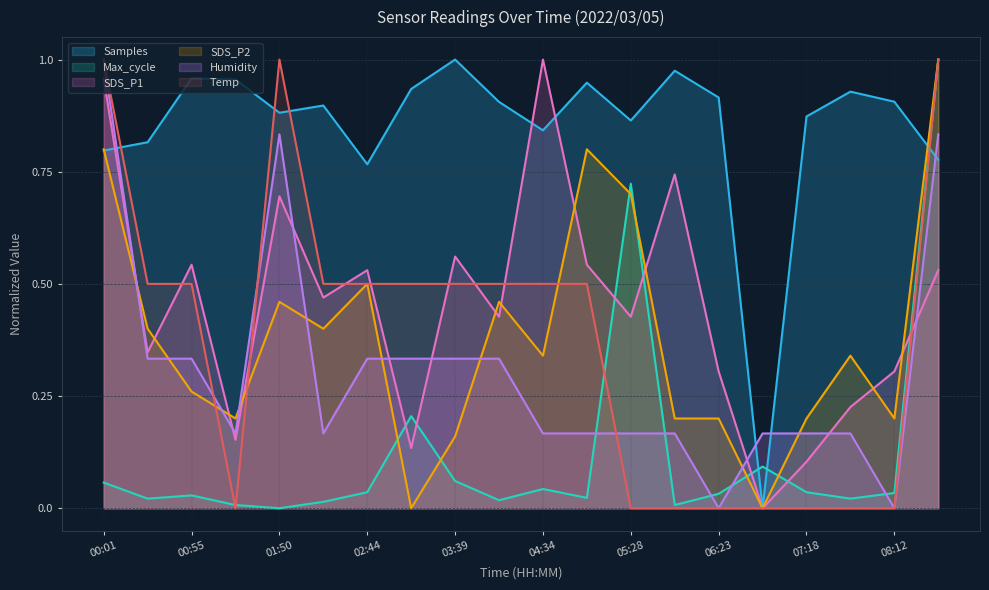

After their last crossing, which series has the higher values: Max_cycle or SDS_P2?

SDS_P2